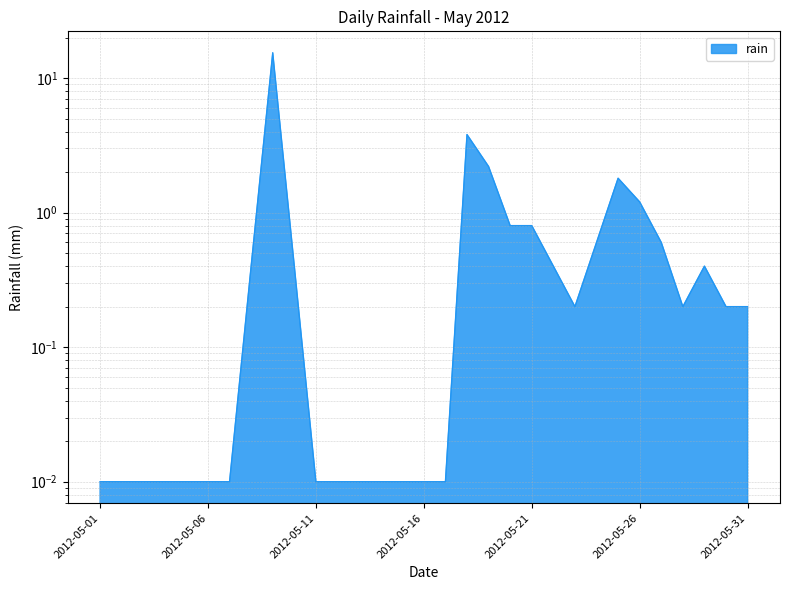

How many points are higher than both their immediate neighbors (excluding endpoints)?

4